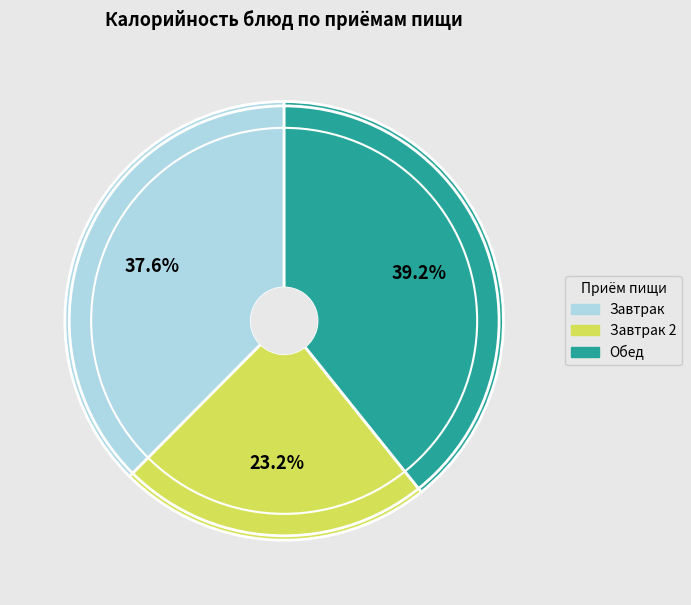

Is there any slice that represents more than half of the pie?

No